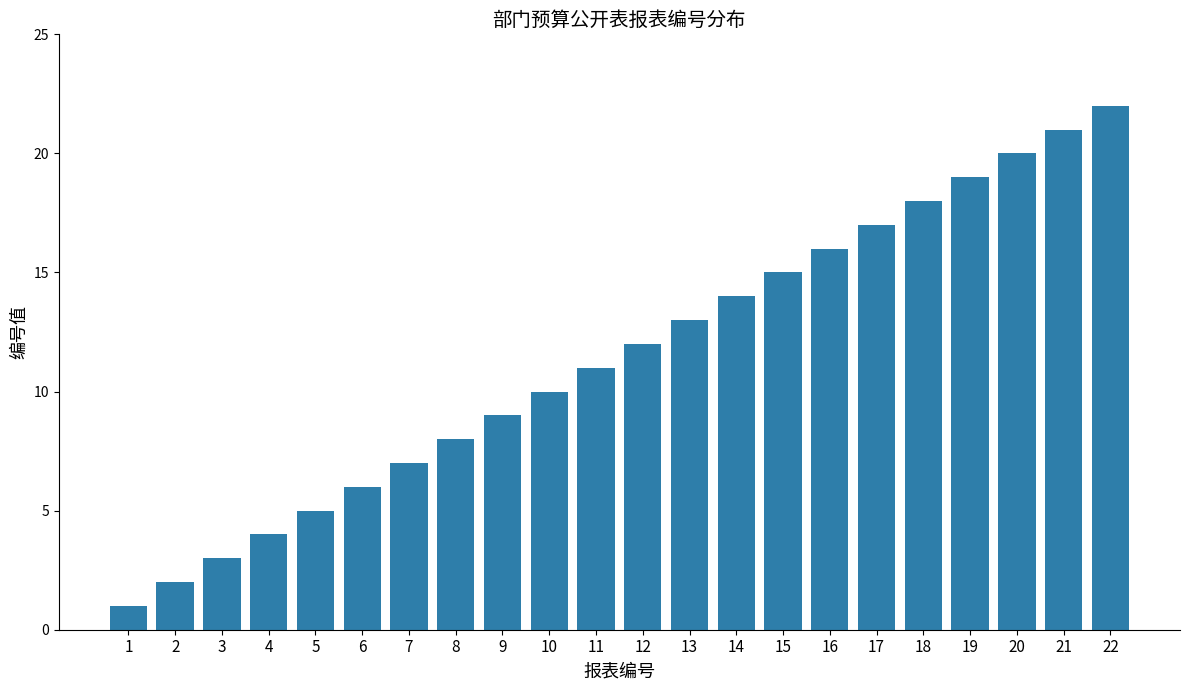

The chart shows a value of 2 at 3. True or false?

False